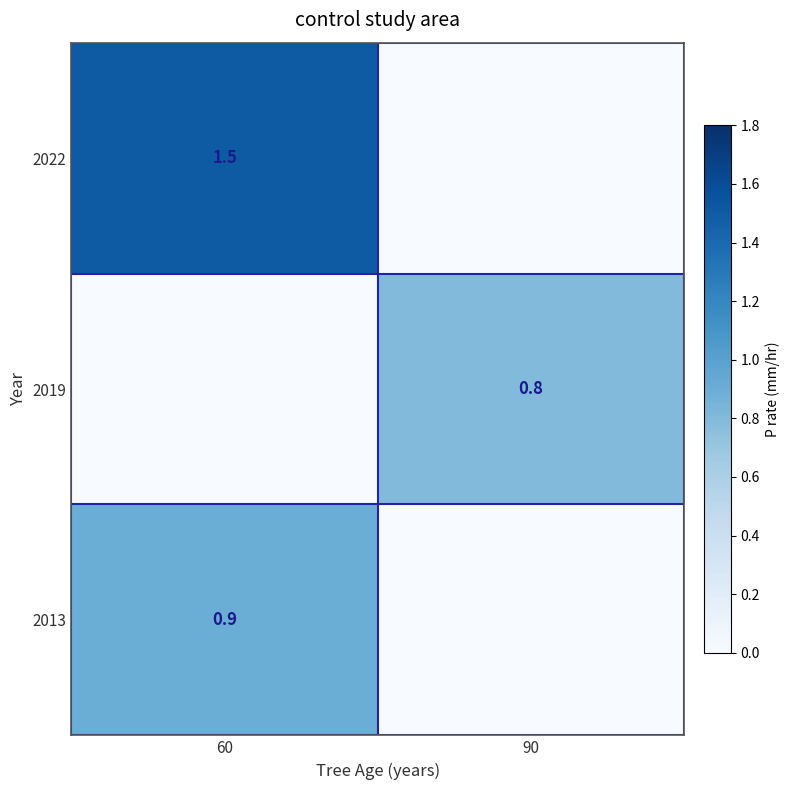

At which category does the chart reach its minimum across all series?

90